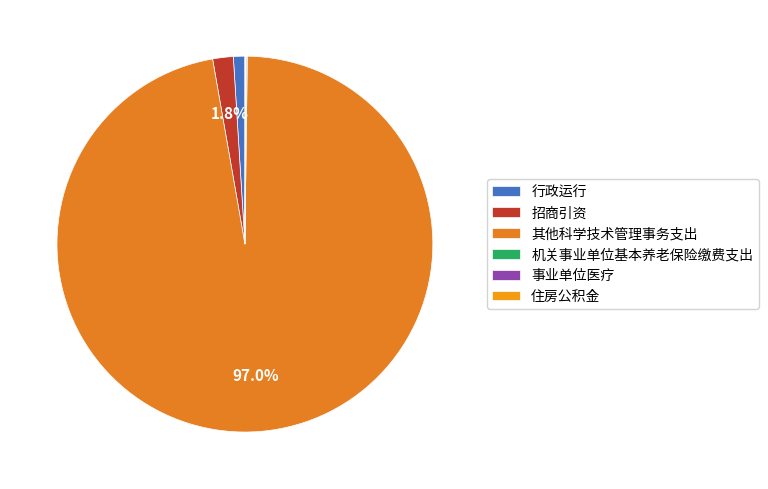

What is the majority slice?

其他科学技术管理事务支出